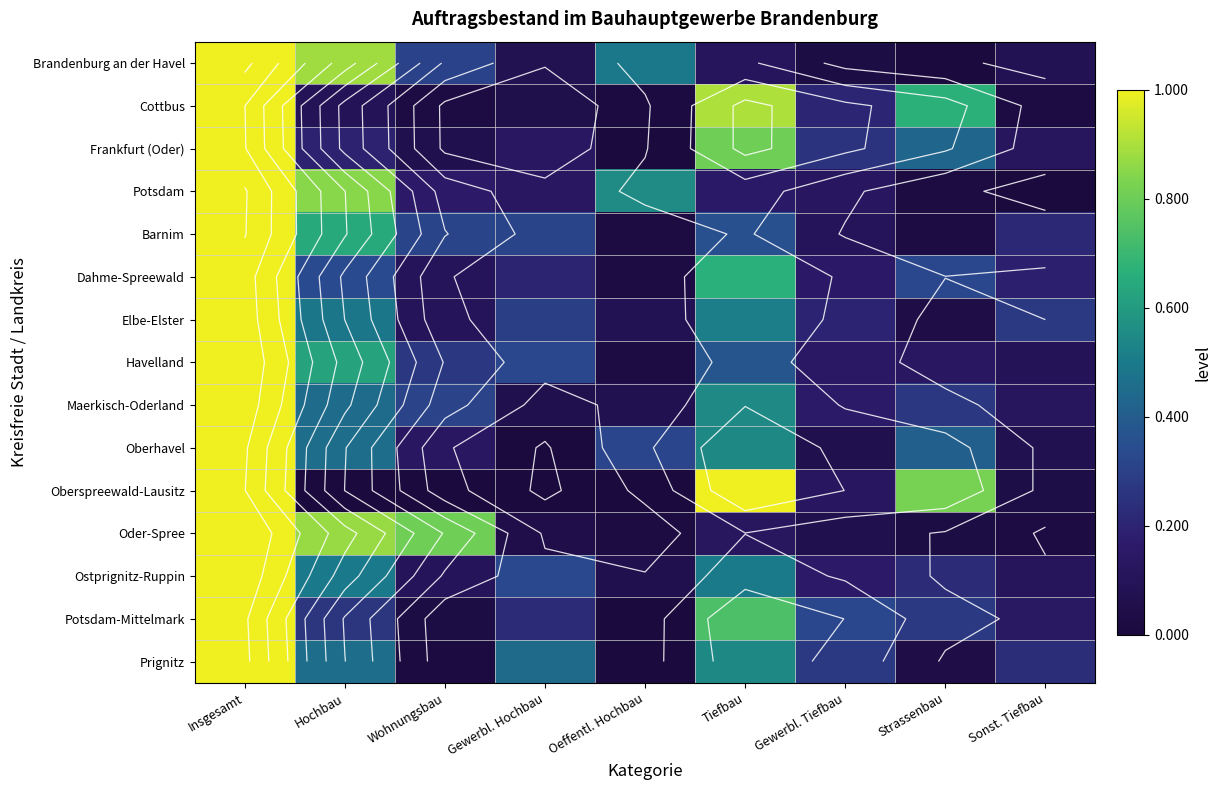

What is the sum of all Frankfurt (Oder) values?

3.0